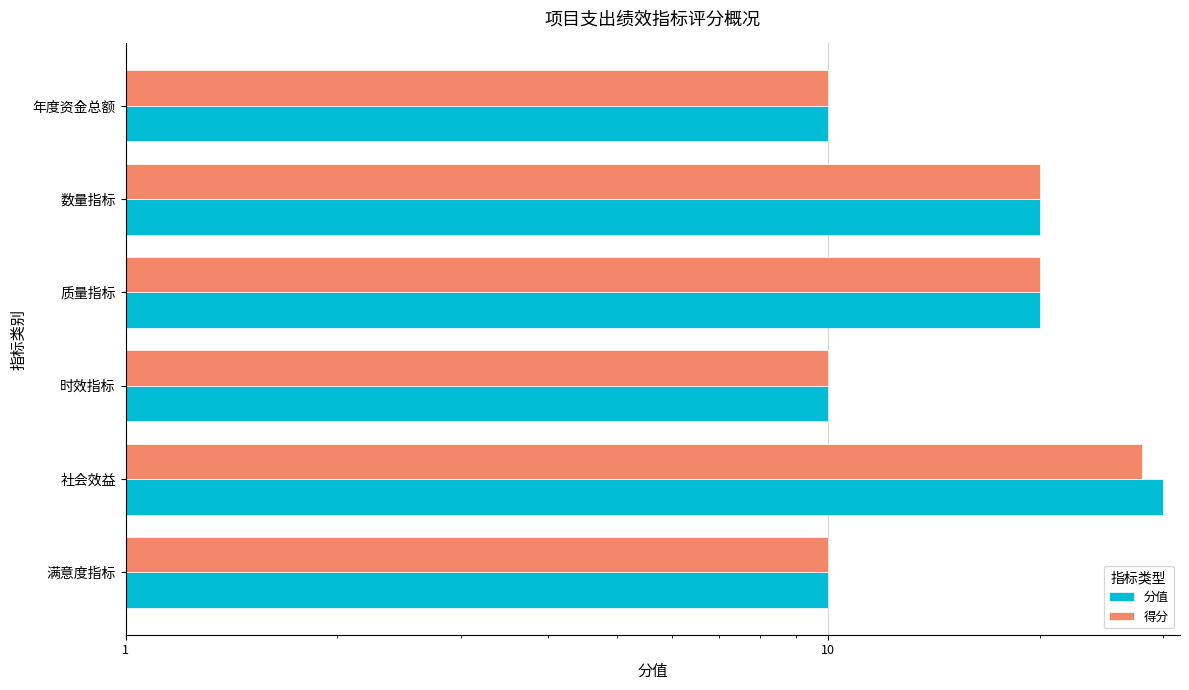

How many bars are there in each group?

2